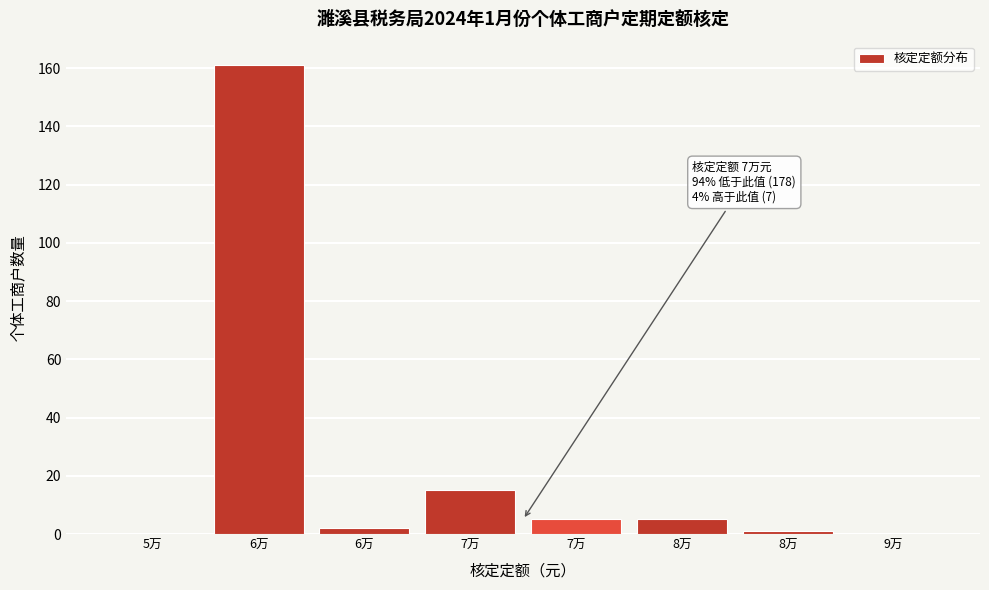

Are the bars horizontal?

No